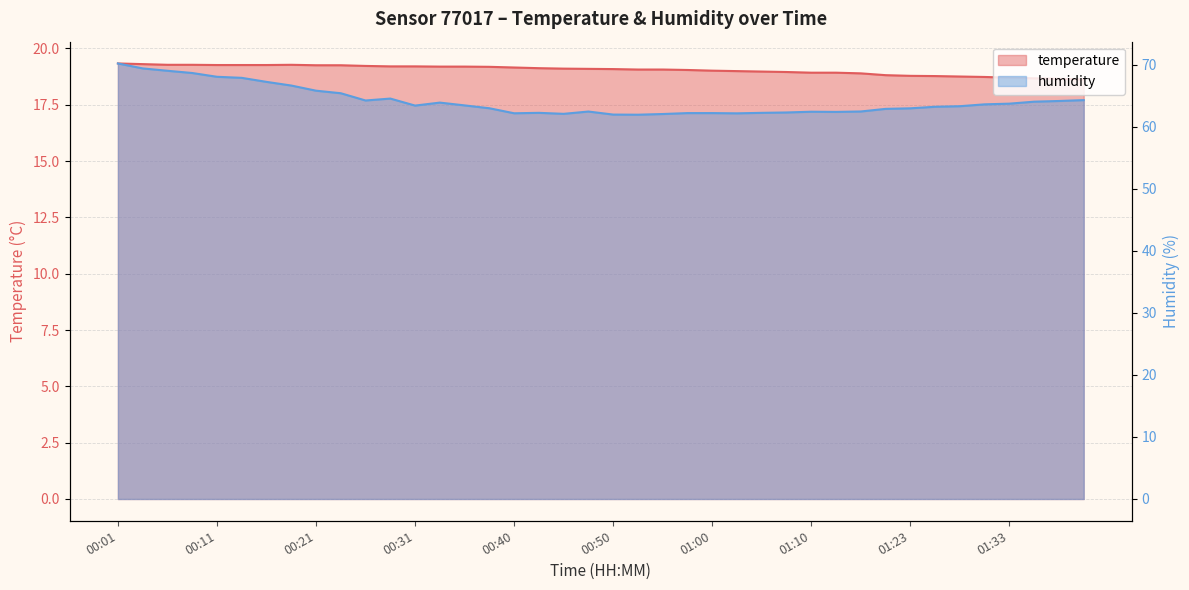

Rank the series by their maximum value, from lowest to highest.

temperature, humidity